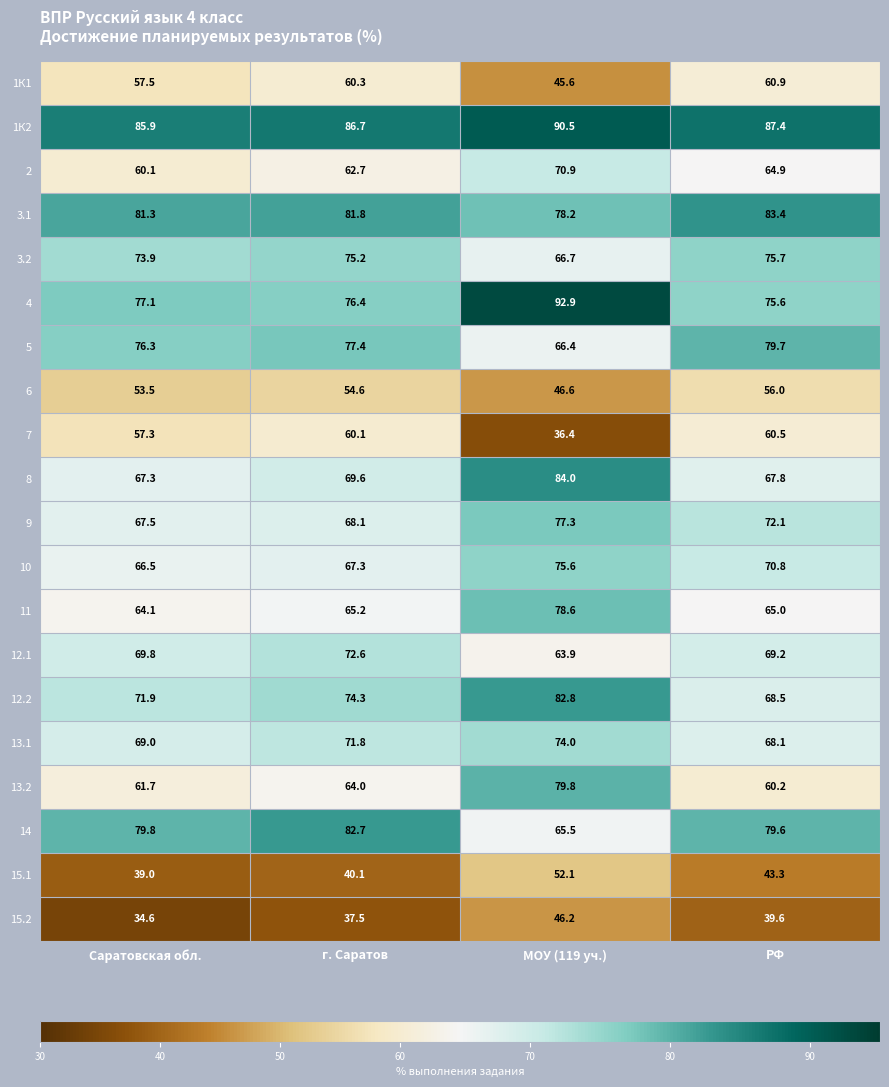

Is it true that 8 equals 109.8 at МОУ (119 уч.)?

False